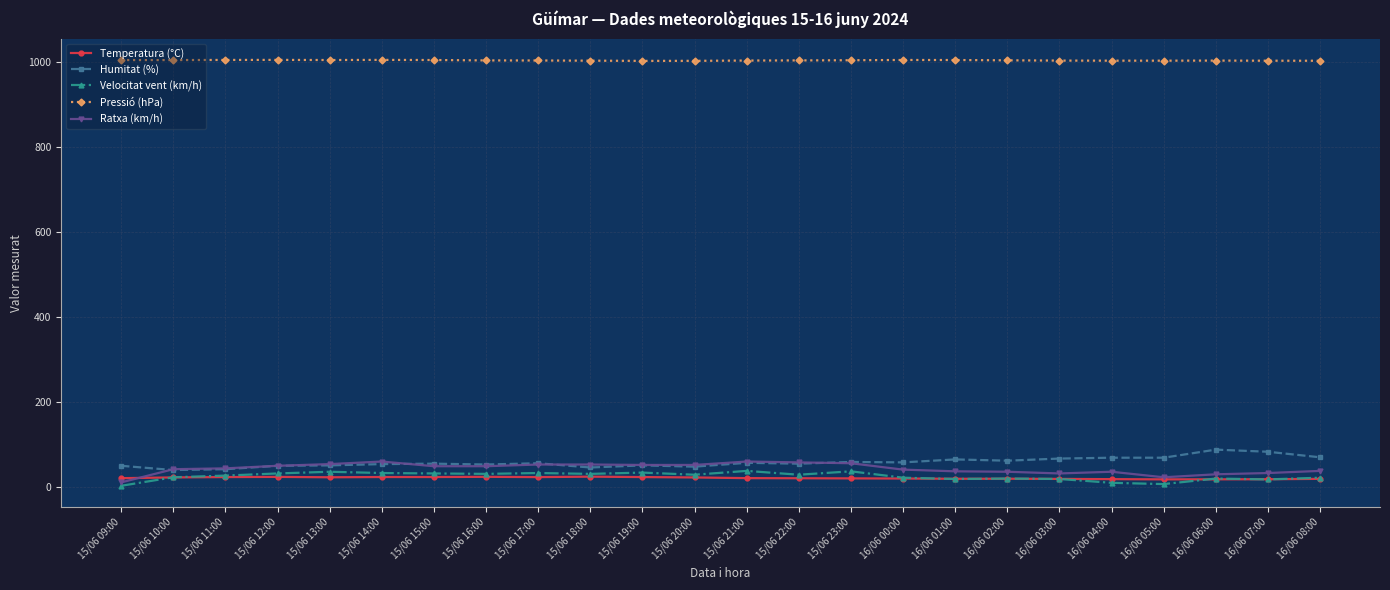

True or false: Pressió (hPa) and Velocitat vent (km/h) intersect in this chart.

False